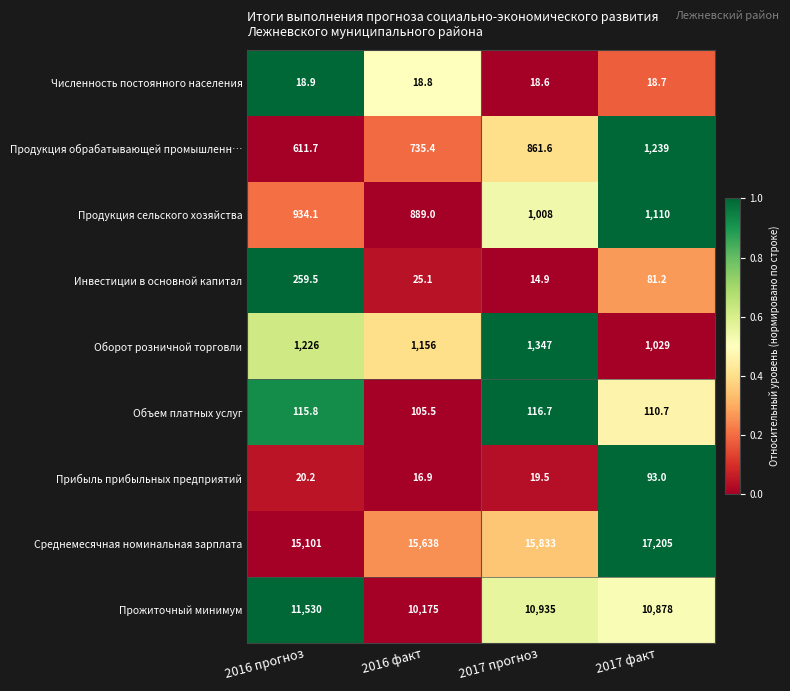

What is the average value of the Прибыль прибыльных предприятий series?

37.4